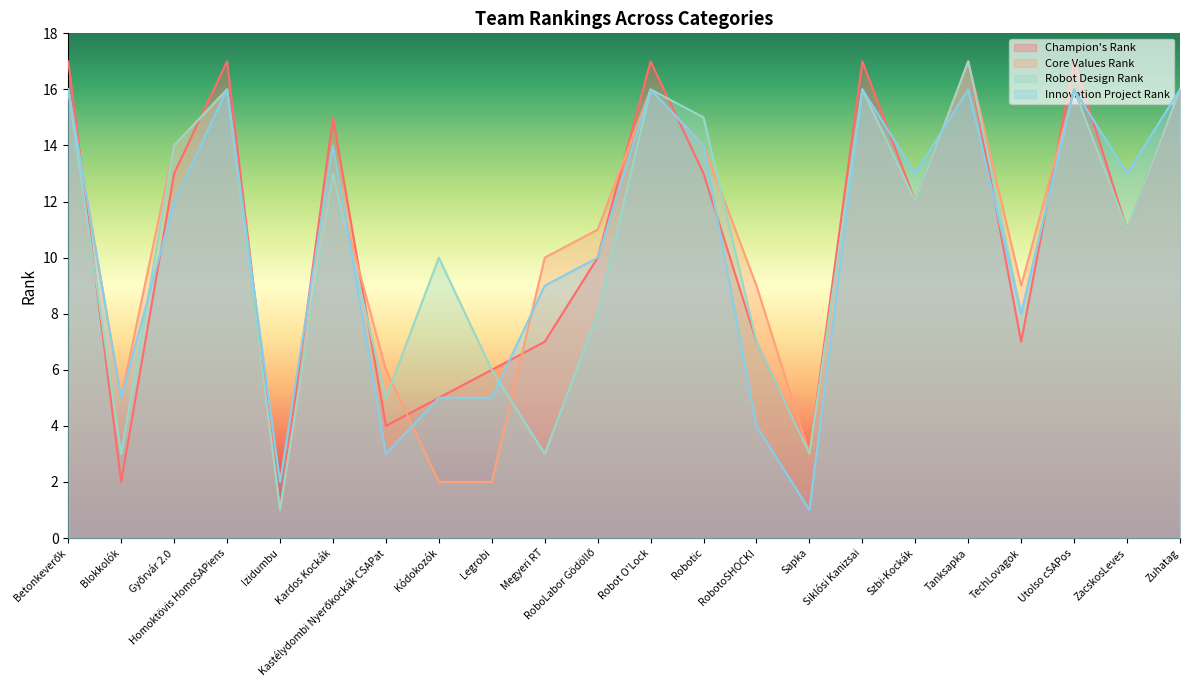

Reading left to right, extract all data points from this chart.

Champion's Rank: 17	2	13	17	1	15	4	5	6	7	10	17	13	7	3	17	12	17	7	17	11	16
Core Values Rank: 16	5	14	16	1	13	6	2	2	10	11	16	14	9	3	16	12	17	9	16	11	16
Robot Design Rank: 16	3	14	16	1	13	5	10	6	3	8	16	15	7	3	16	12	17	8	16	11	16
Innovation Project Rank: 16	5	12	16	2	14	3	5	5	9	10	16	14	4	1	16	13	16	8	16	13	16